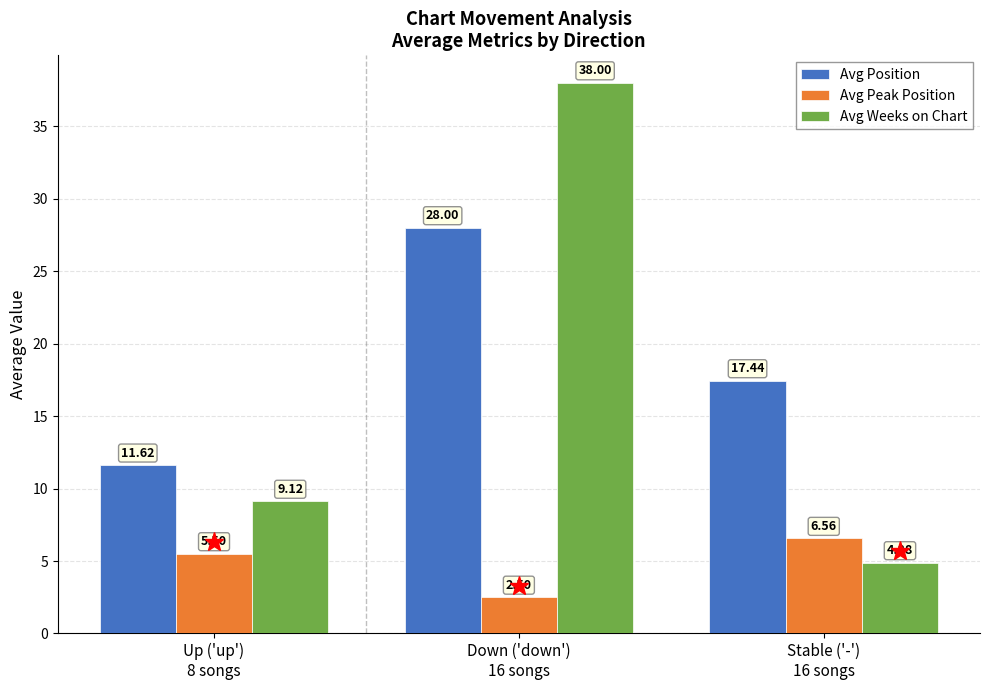

How many values in the Avg Position series exceed 17?

2